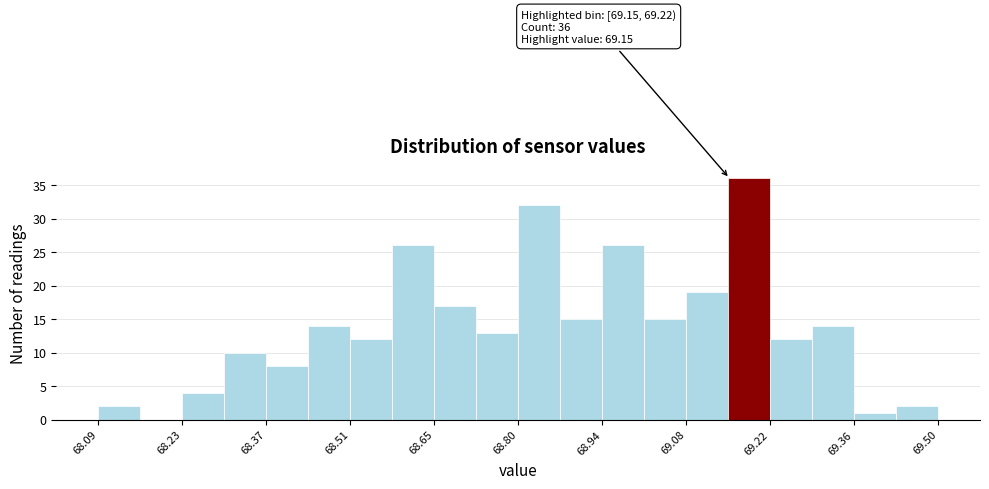

Around what value on the x-axis is the tallest bar? Give the approximate position of its centre, as read against the axis.

69.18